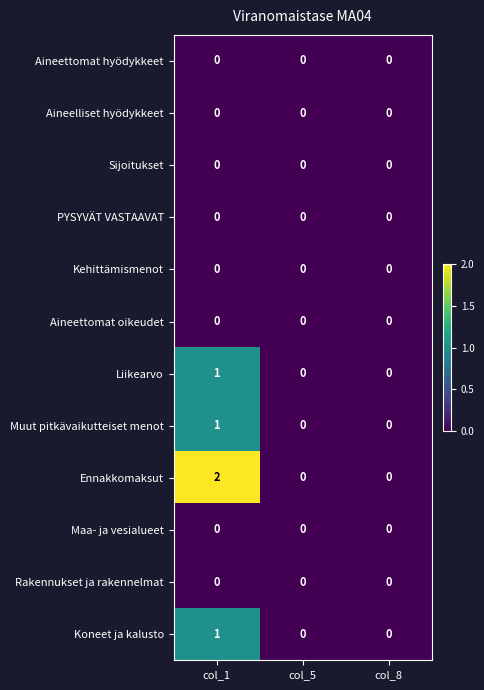

At which category is the sum across all series the highest?

col_1